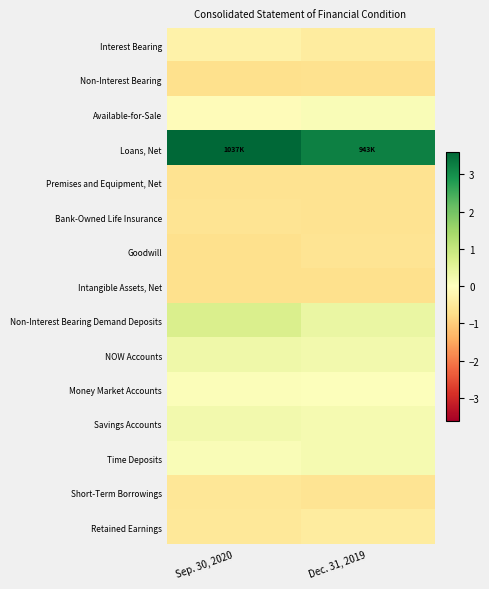

Reading left to right, list all the values displayed in this chart.

Interest Bearing: Sep. 30, 2020=-0.3	Dec. 31, 2019=-0.4
Non-Interest Bearing: Sep. 30, 2020=-0.7	Dec. 31, 2019=-0.7
Available-for-Sale: Sep. 30, 2020=-0.1	Dec. 31, 2019=0.1
Loans, Net: Sep. 30, 2020=3.6	Dec. 31, 2019=3.2
Premises and Equipment, Net: Sep. 30, 2020=-0.6	Dec. 31, 2019=-0.6
Bank-Owned Life Insurance: Sep. 30, 2020=-0.6	Dec. 31, 2019=-0.6
Goodwill: Sep. 30, 2020=-0.7	Dec. 31, 2019=-0.6
Intangible Assets, Net: Sep. 30, 2020=-0.7	Dec. 31, 2019=-0.7
Non-Interest Bearing Demand Deposits: Sep. 30, 2020=0.7	Dec. 31, 2019=0.4
NOW Accounts: Sep. 30, 2020=0.3	Dec. 31, 2019=0.2
Money Market Accounts: Sep. 30, 2020=0.1	Dec. 31, 2019=0.0
Savings Accounts: Sep. 30, 2020=0.3	Dec. 31, 2019=0.2
Time Deposits: Sep. 30, 2020=0.1	Dec. 31, 2019=0.2
Short-Term Borrowings: Sep. 30, 2020=-0.5	Dec. 31, 2019=-0.6
Retained Earnings: Sep. 30, 2020=-0.5	Dec. 31, 2019=-0.4